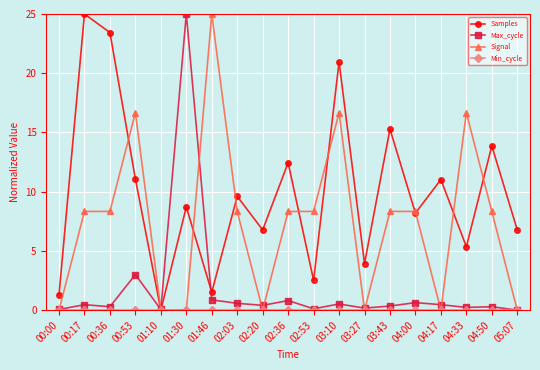

At which category does Samples reach its first local valley?

01:10